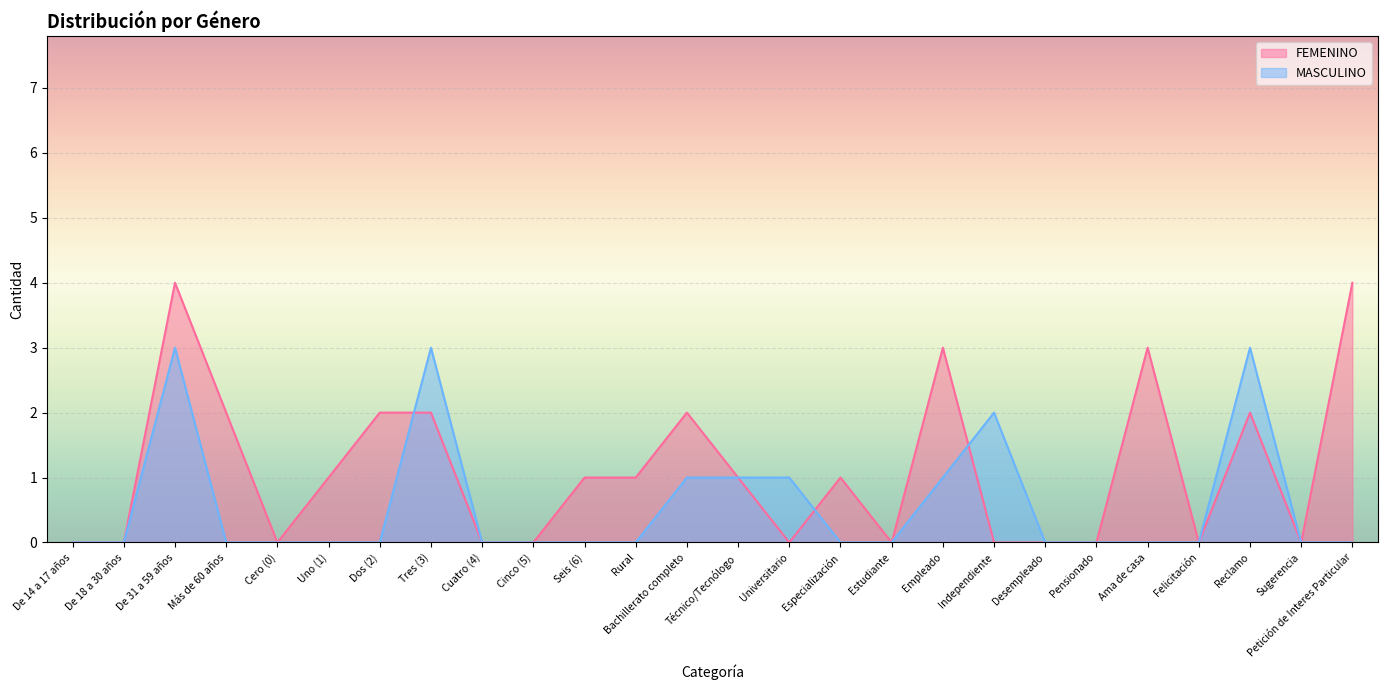

What is the difference between the highest and lowest values at Reclamo?

1